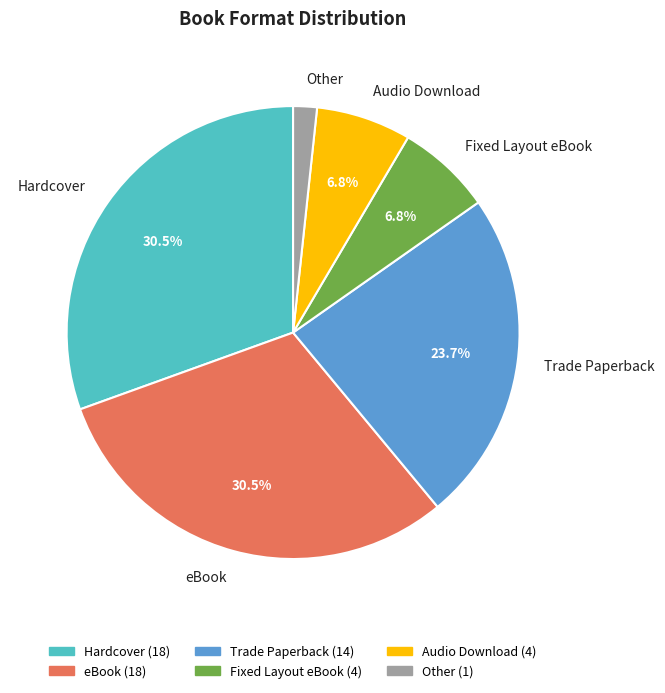

To the nearest percent, what is the average slice percentage?

17%